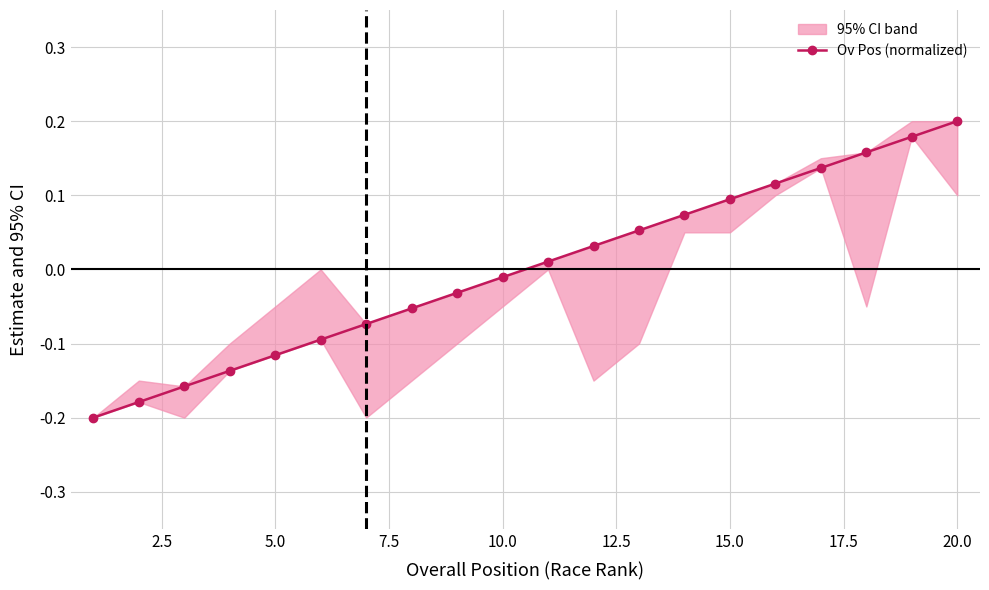

How many values are above zero?

10